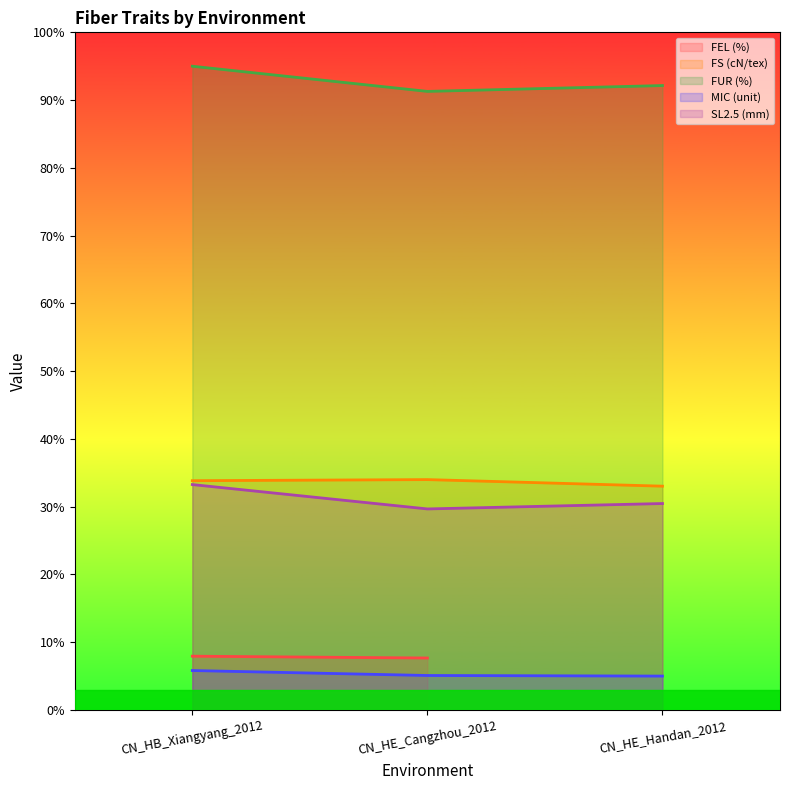

Is the value of SL2.5 (mm) at CN_HE_Handan_2012 greater than the value of MIC (unit) at CN_HE_Handan_2012?

Yes